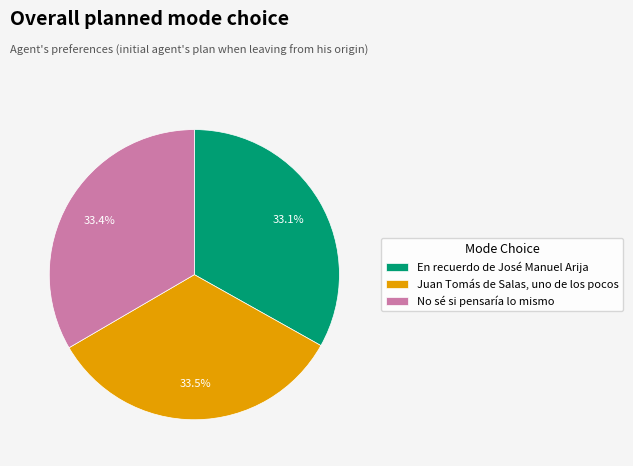

Rank the categories by value from highest to lowest.

Juan Tomás de Salas, uno de los pocos, No sé si pensaría lo mismo, En recuerdo de José Manuel Arija